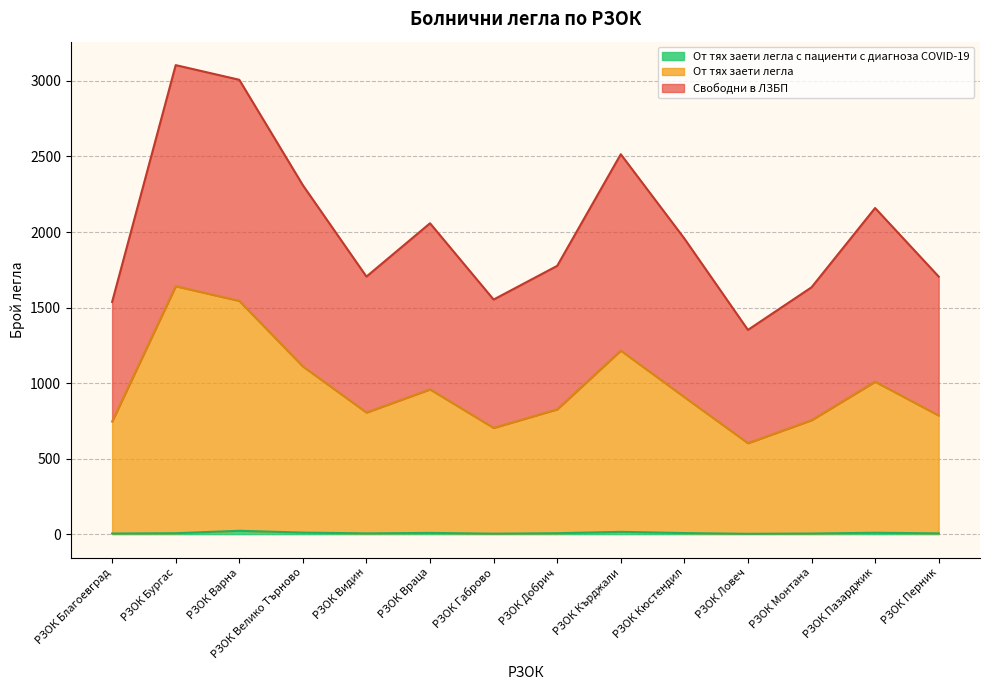

How many lines are shown in the chart?

3